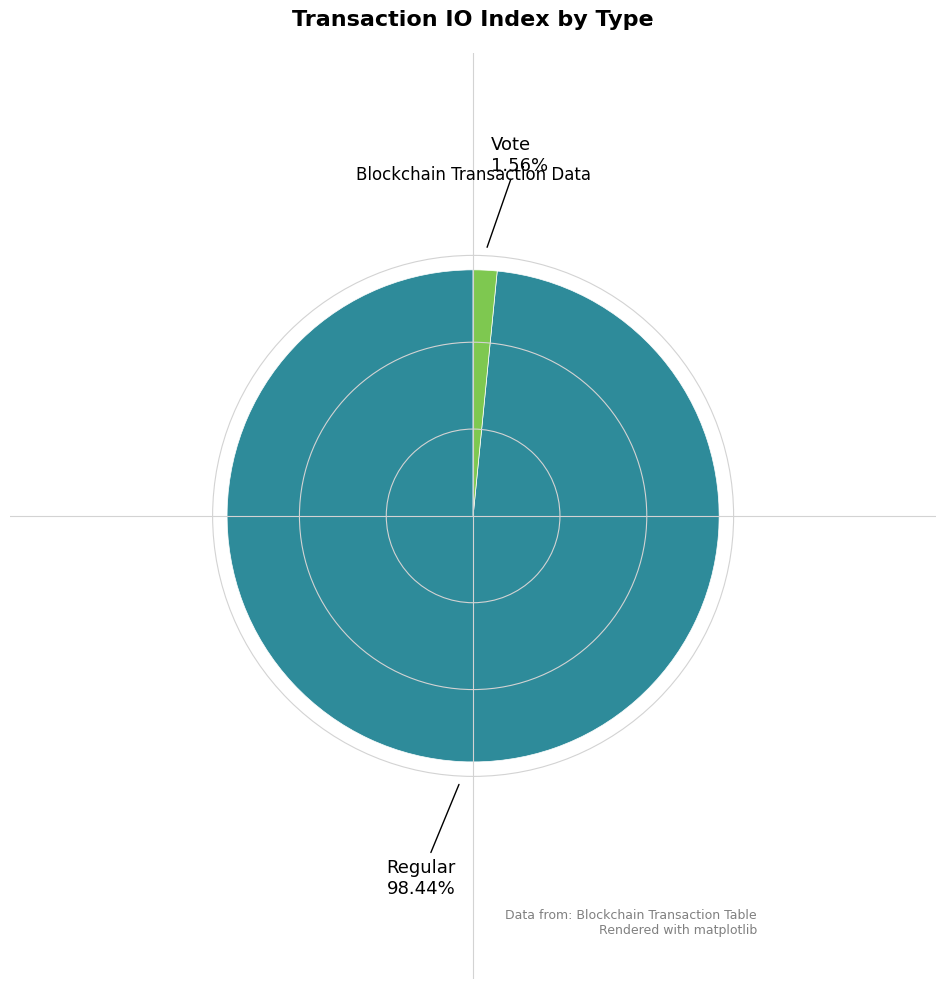

Rank the categories by value from highest to lowest.

Regular, Vote